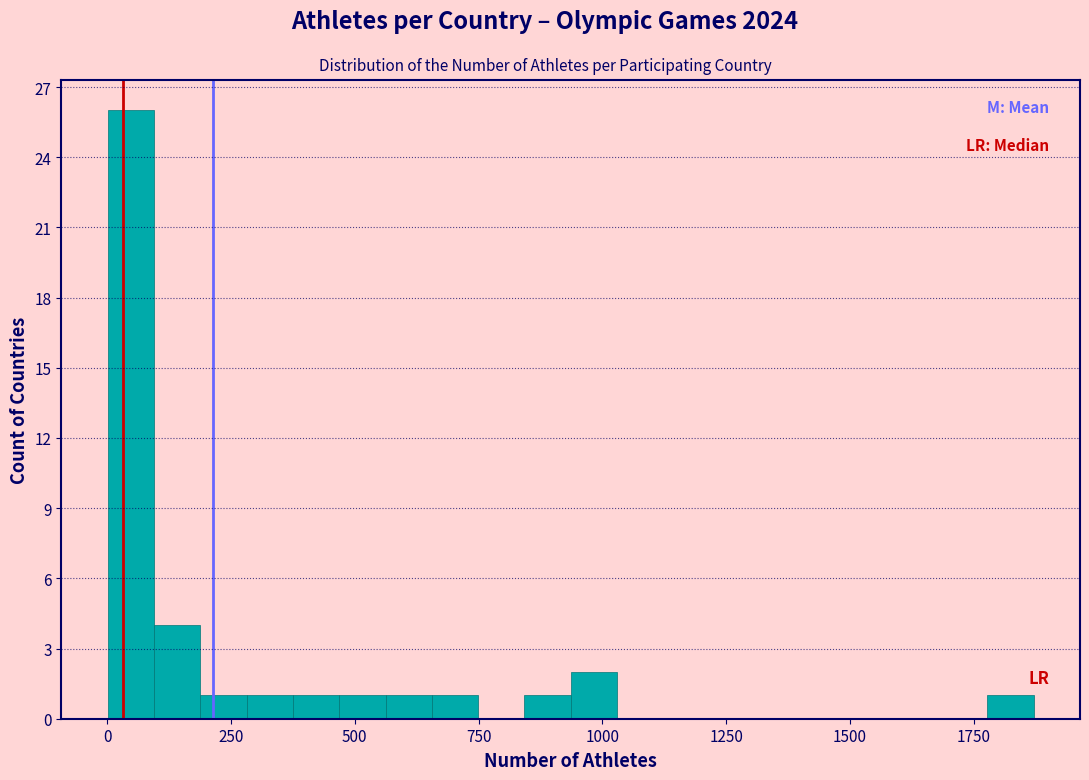

Read against the x-axis, roughly where is the centre of the tallest bar?

50